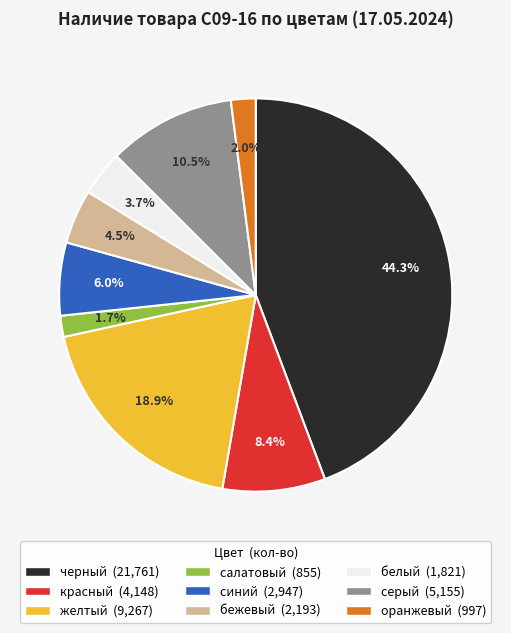

Between серый and оранжевый, which is larger?

серый